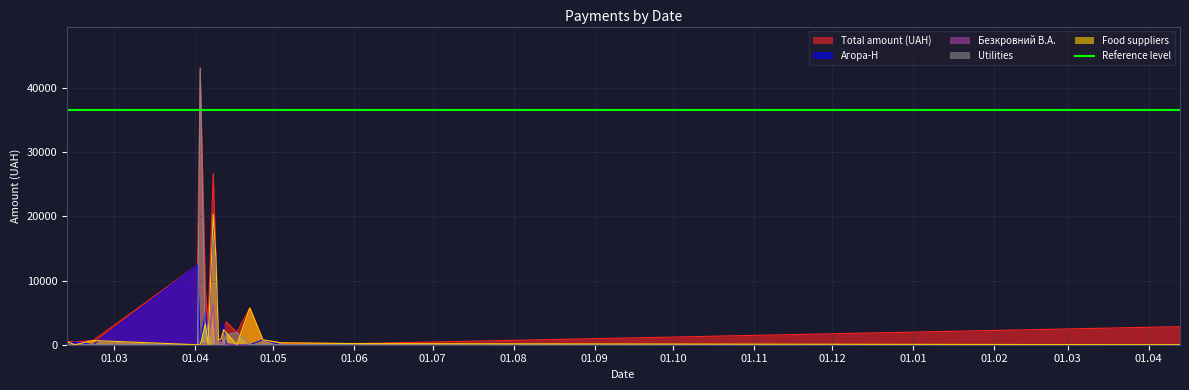

Reading left to right, what are all the values shown in this chart?

Total amount (UAH): 02.04.2016=12442.2	03.04.2016=43147.0	05.04.2016=8774.8	06.04.2016=3387.1	08.04.2016=26731.9	09.04.2016=13771.1	10.04.2016=693.7	11.04.2016=913.6	12.04.2016=2360.3	13.04.2016=3563.4	15.02.2016=440.9	22.02.2016=652.7	12.02.2016=490.5	27.04.2016=749.8	22.04.2016=5734.6	17.04.2016=1911.0	01.06.2016=176.0	04.05.2016=294.0	13.04.2017=2820.0
Агора-Н: 02.04.2016=12442.2	03.04.2016=0.0	05.04.2016=5200.7	06.04.2016=0.0	08.04.2016=19399.5	09.04.2016=13771.1	10.04.2016=693.7	11.04.2016=536.3	12.04.2016=3202.6	13.04.2016=115.7	15.02.2016=440.9	22.02.2016=0.0	12.02.2016=0.0	27.04.2016=749.8	22.04.2016=0.0	17.04.2016=0.0	01.06.2016=0.0	04.05.2016=0.0	13.04.2017=0.0
Безкровний В.А.: 02.04.2016=0.0	03.04.2016=0.0	05.04.2016=340.4	06.04.2016=0.0	08.04.2016=6396.4	09.04.2016=0.0	10.04.2016=0.0	11.04.2016=377.4	12.04.2016=0.0	13.04.2016=0.0	15.02.2016=0.0	22.02.2016=0.0	12.02.2016=0.0	27.04.2016=0.0	22.04.2016=0.0	17.04.2016=0.0	01.06.2016=0.0	04.05.2016=0.0	13.04.2017=0.0
Utilities: 02.04.2016=0.0	03.04.2016=43147.0	05.04.2016=0.0	06.04.2016=3387.1	08.04.2016=0.0	09.04.2016=0.0	10.04.2016=0.0	11.04.2016=0.0	12.04.2016=0.0	13.04.2016=1578.0	15.02.2016=0.0	22.02.2016=0.0	12.02.2016=0.0	27.04.2016=0.0	22.04.2016=0.0	17.04.2016=1911.0	01.06.2016=0.0	04.05.2016=0.0	13.04.2017=0.0
Food suppliers: 02.04.2016=0.0	03.04.2016=0.0	05.04.2016=3234.1	06.04.2016=0.0	08.04.2016=20335.5	09.04.2016=13771.1	10.04.2016=693.7	11.04.2016=913.6	12.04.2016=2360.3	13.04.2016=1831.4	15.02.2016=0.0	22.02.2016=652.7	12.02.2016=490.5	27.04.2016=749.8	22.04.2016=5734.6	17.04.2016=0.0	01.06.2016=176.0	04.05.2016=294.0	13.04.2017=0.0